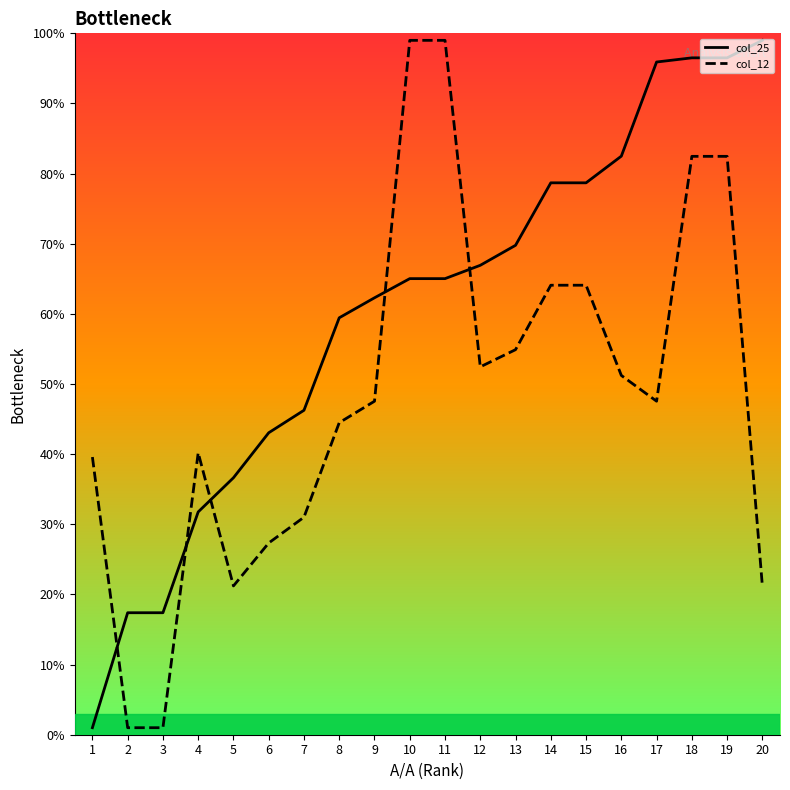

Which series has the largest total across all categories?

col_25